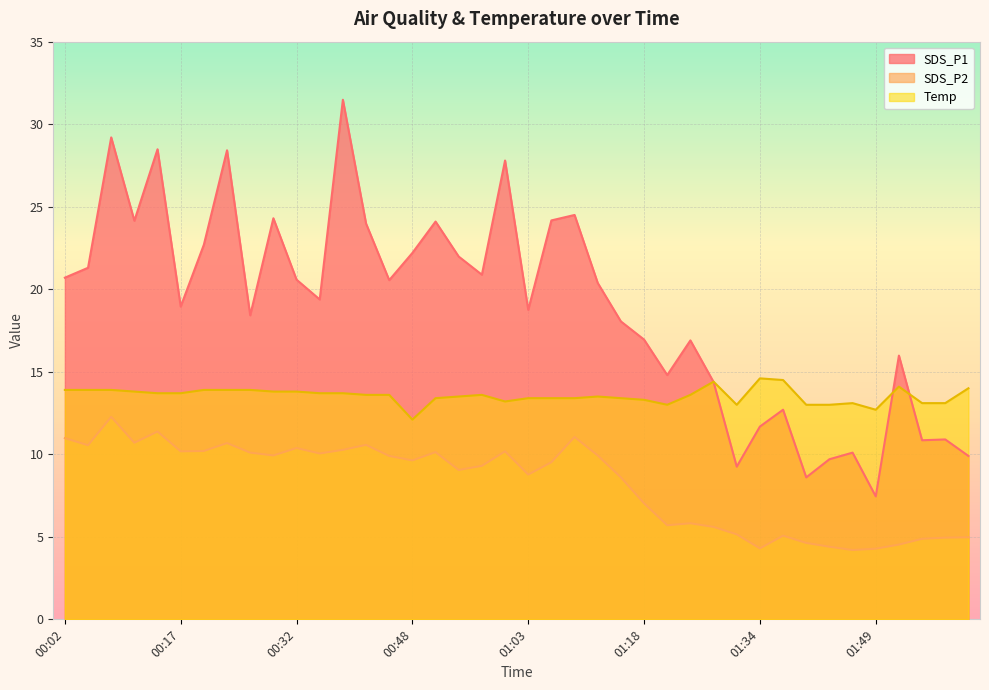

What is the label of the 20th point from the left?

01:00